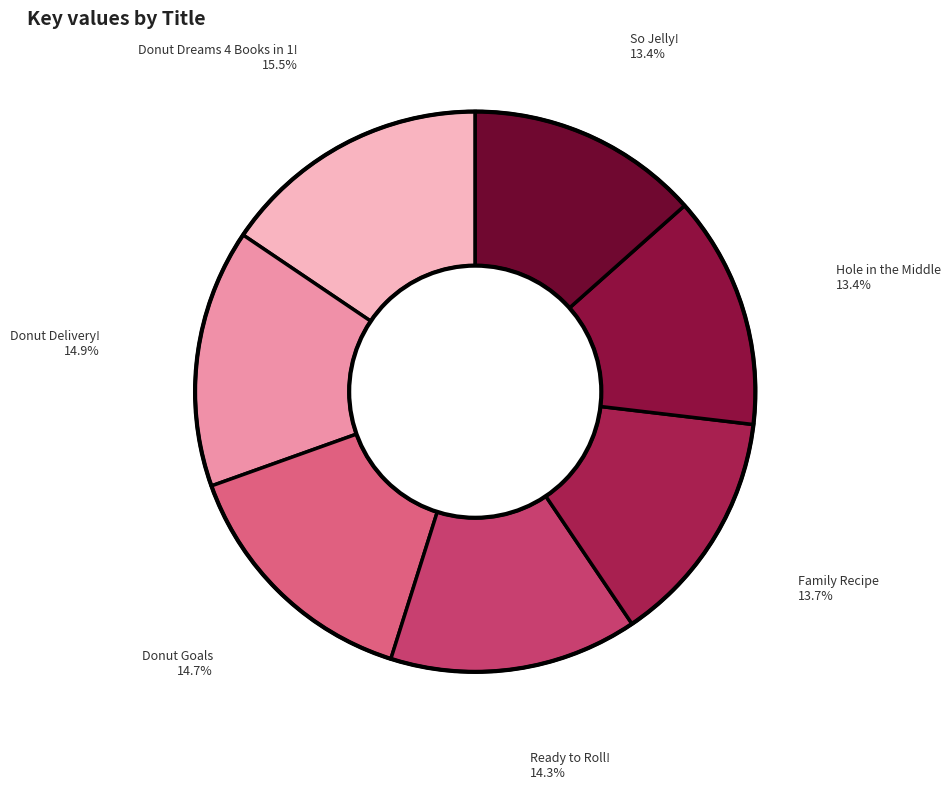

What is the ratio of the value at So Jelly! to the value at Donut Goals?

0.9